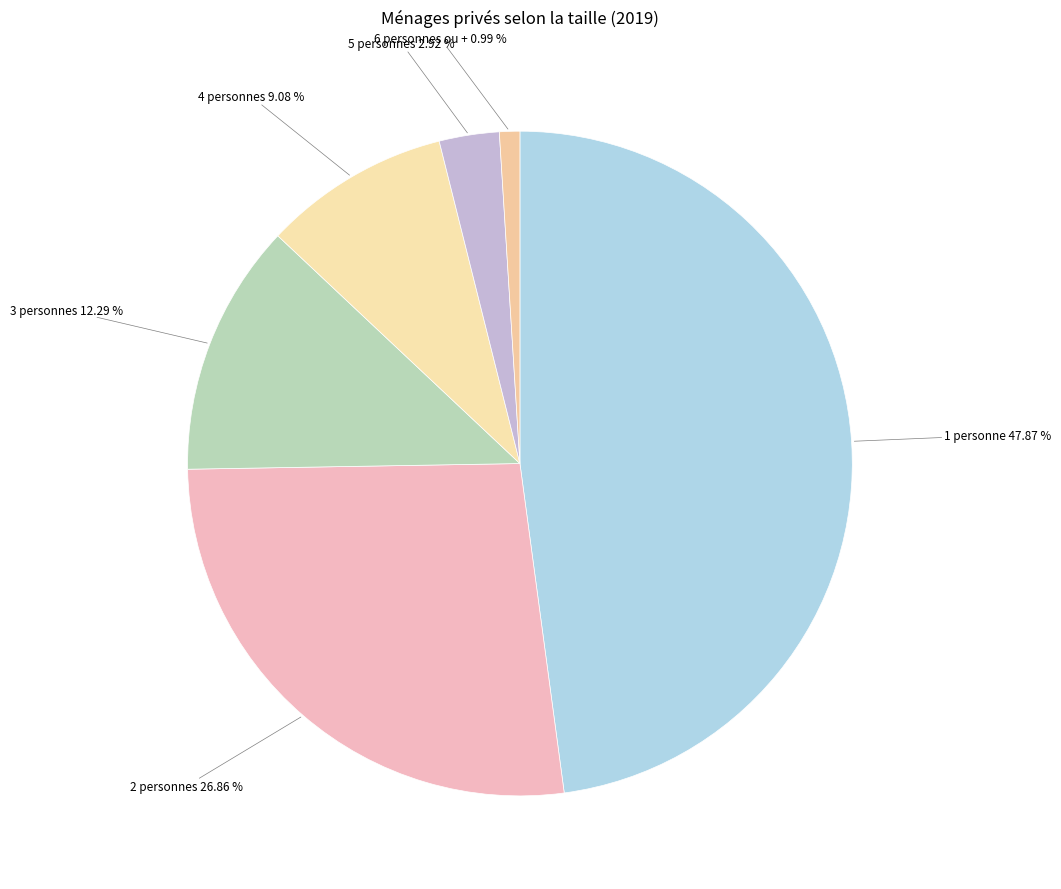

Count the number of slices in the pie.

6